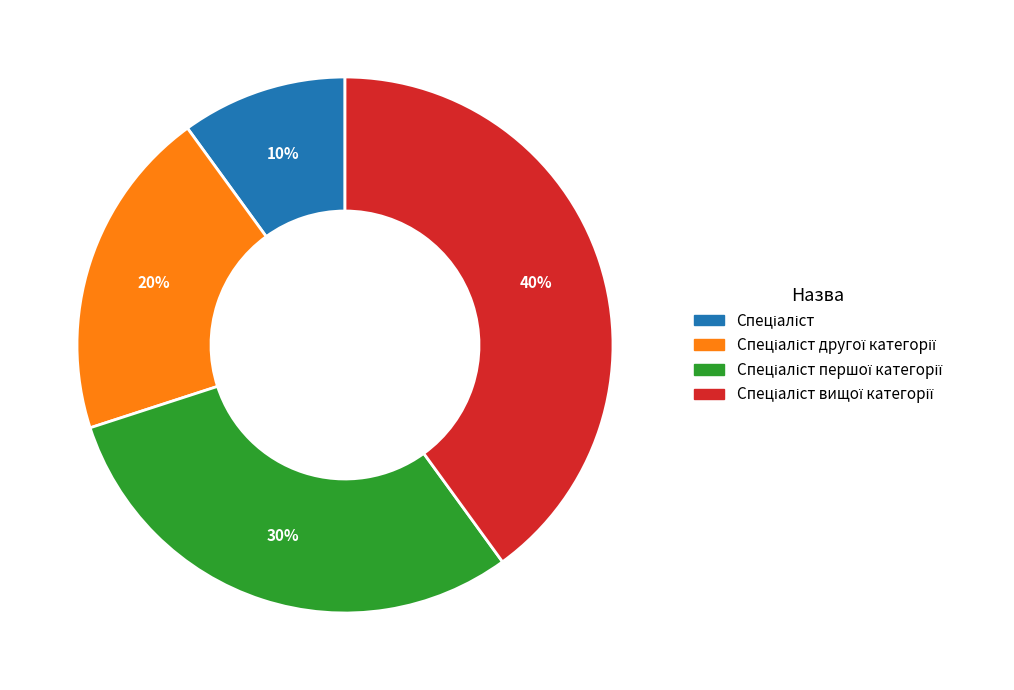

To the nearest percent, what is the average slice percentage?

25%